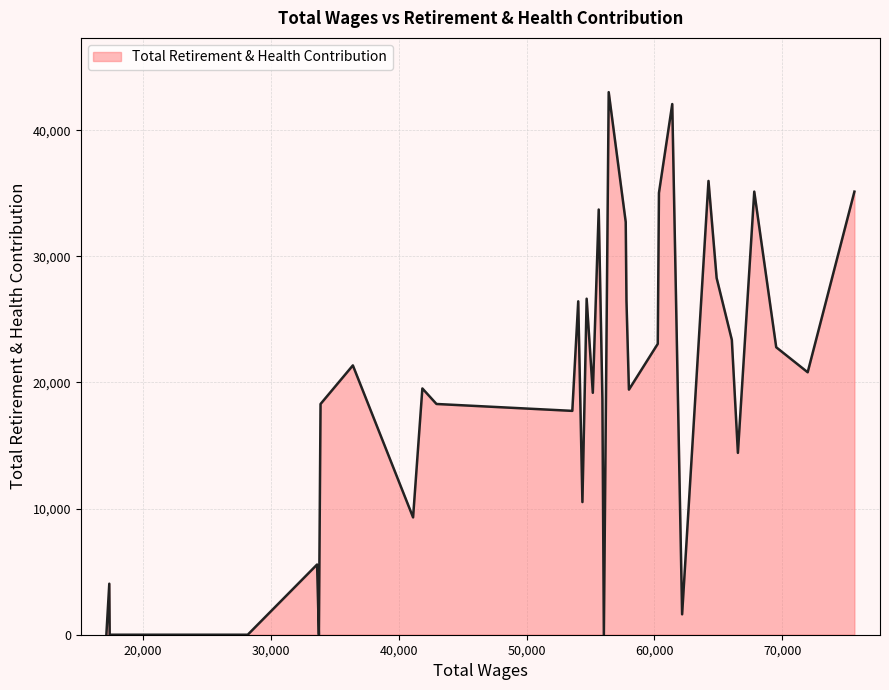

What is the difference between the maximum and minimum values?

43021